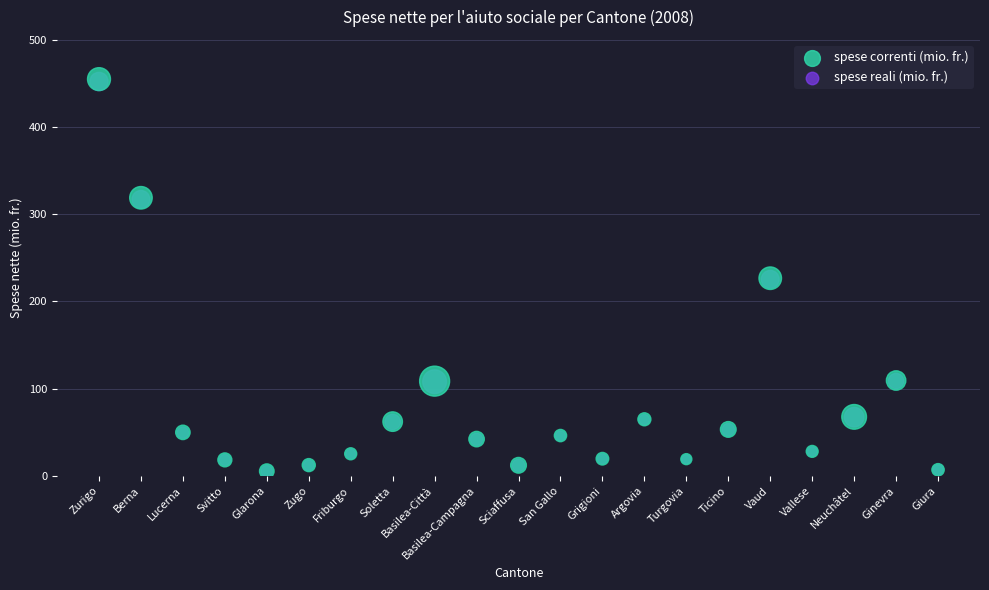

What are all the series names shown in the legend?

spese correnti (mio. fr.), spese reali (mio. fr.)